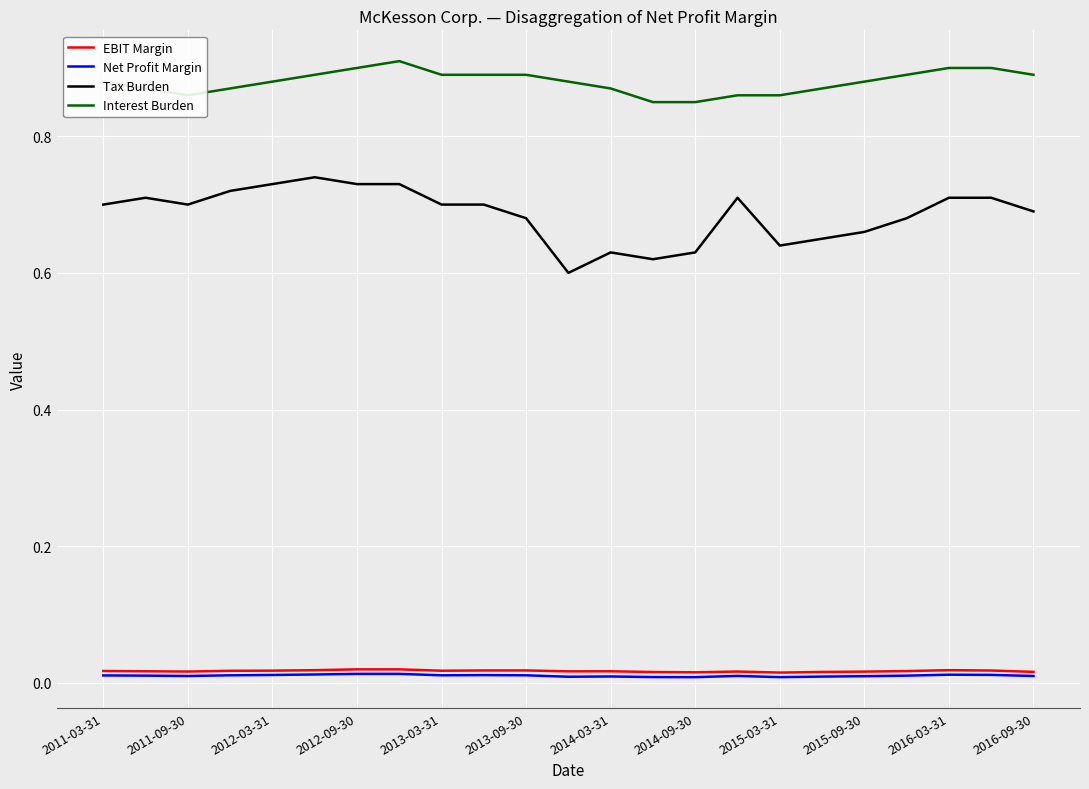

Count the Interest Burden values in the range 0 to 1.

23